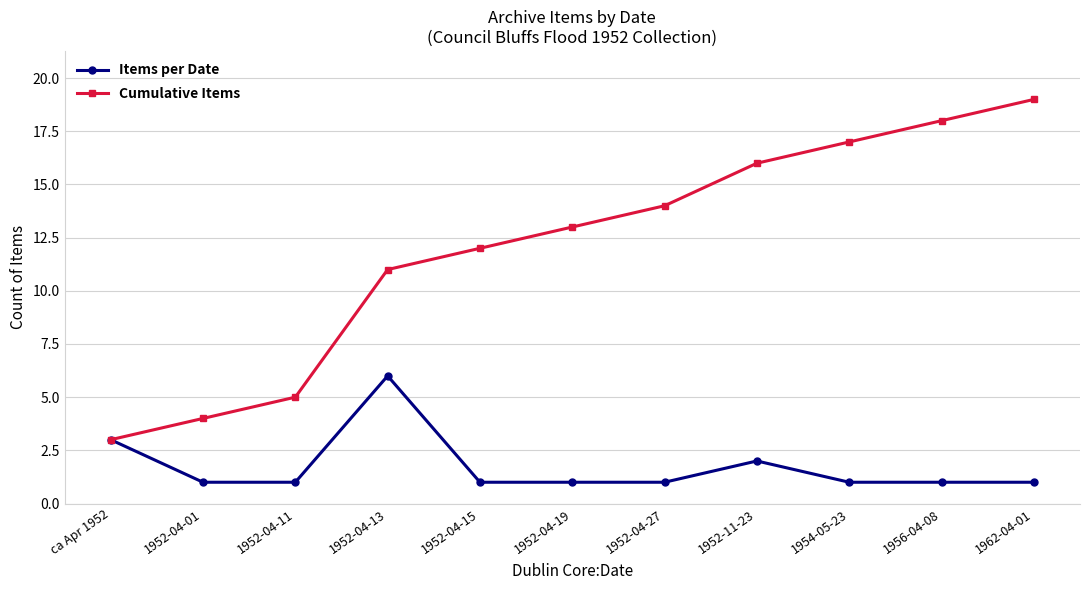

At which label does Cumulative Items reach its minimum?

ca Apr 1952